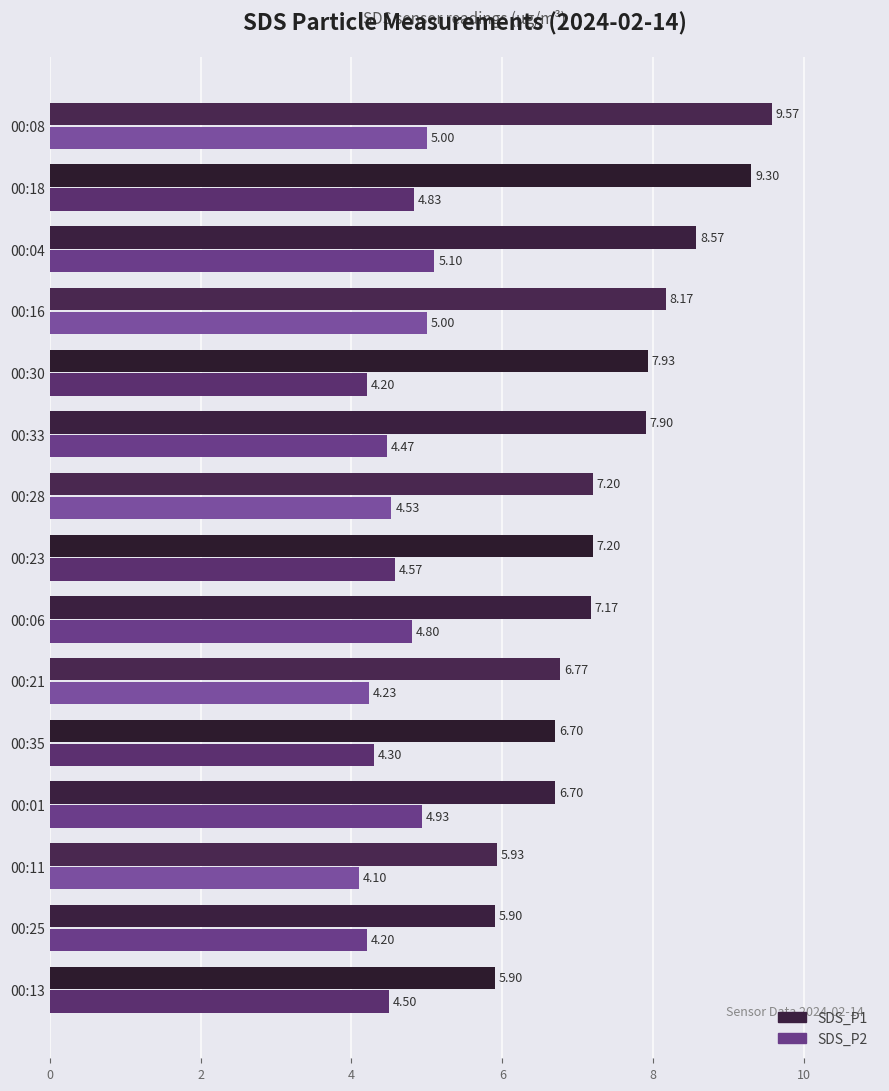

Where is SDS_P2 nearest to the value 4?

00:11